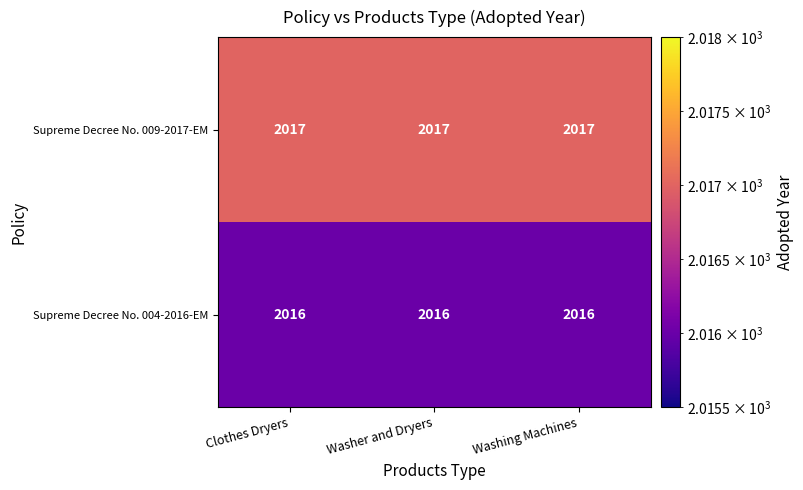

What is the average value of the Supreme Decree No. 004-2016-EM series?

2016